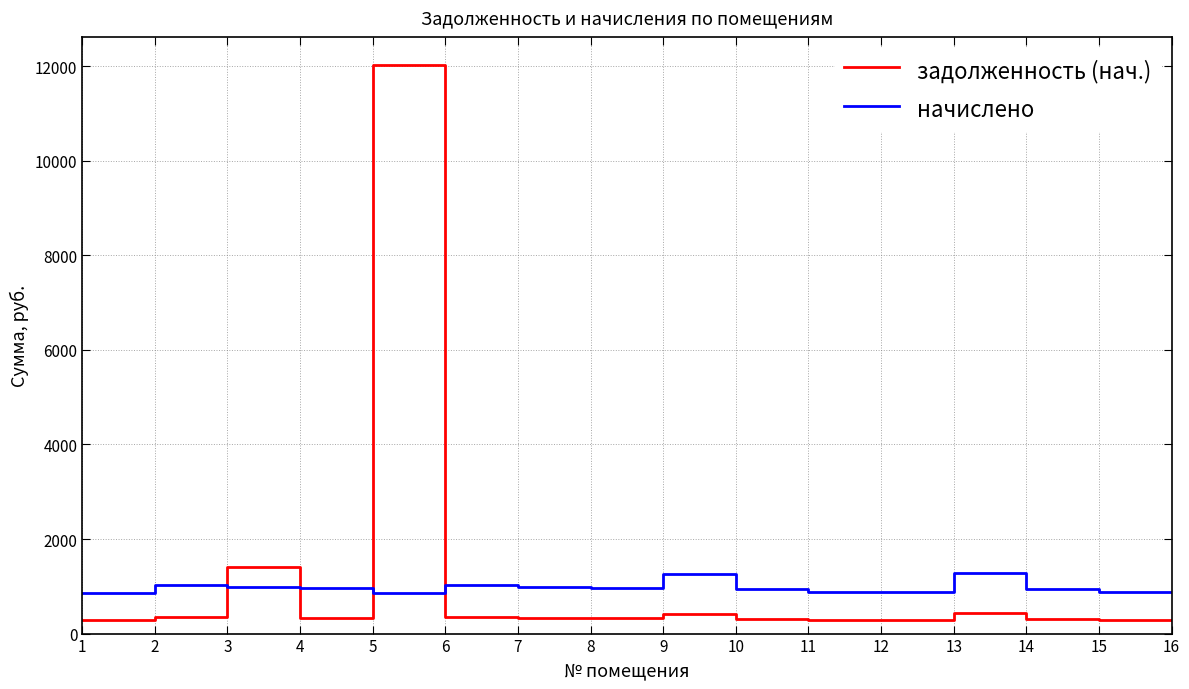

What is the minimum value shown in the chart?

287.3